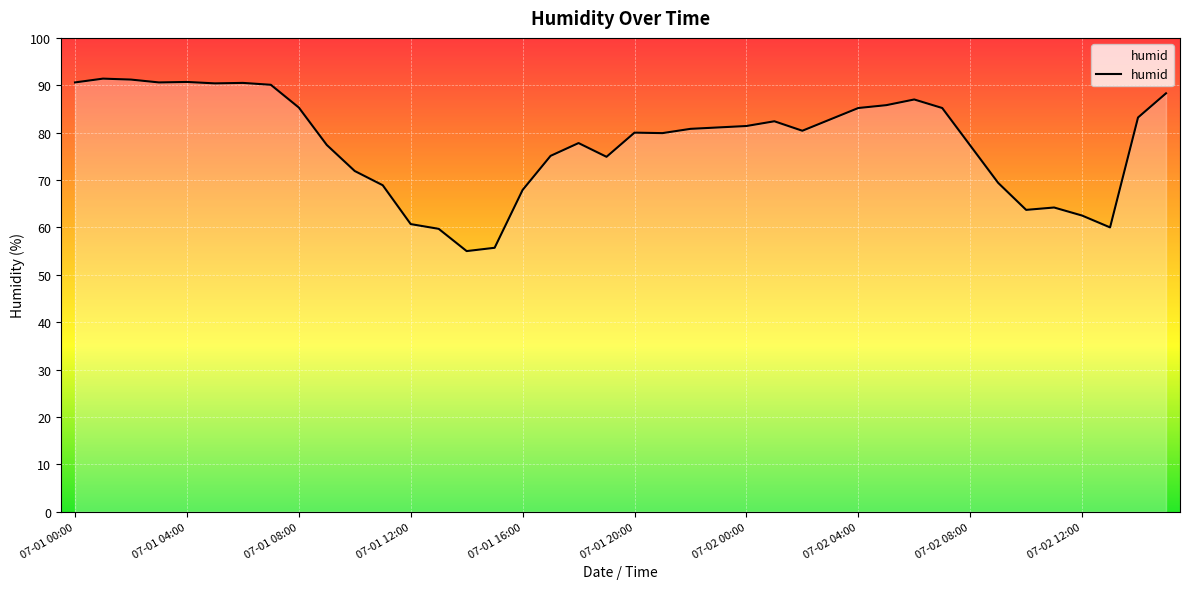

What is the sum of all values?

3116.4